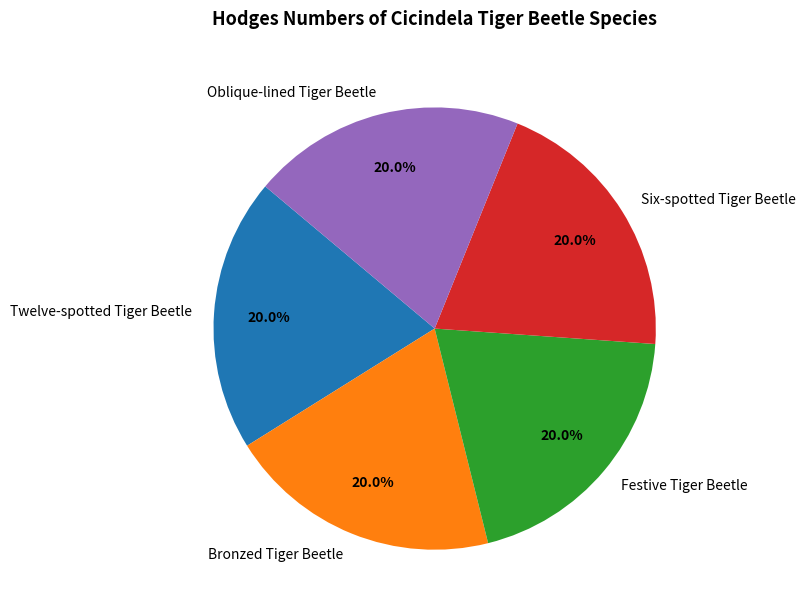

How many segments does this pie chart have?

5